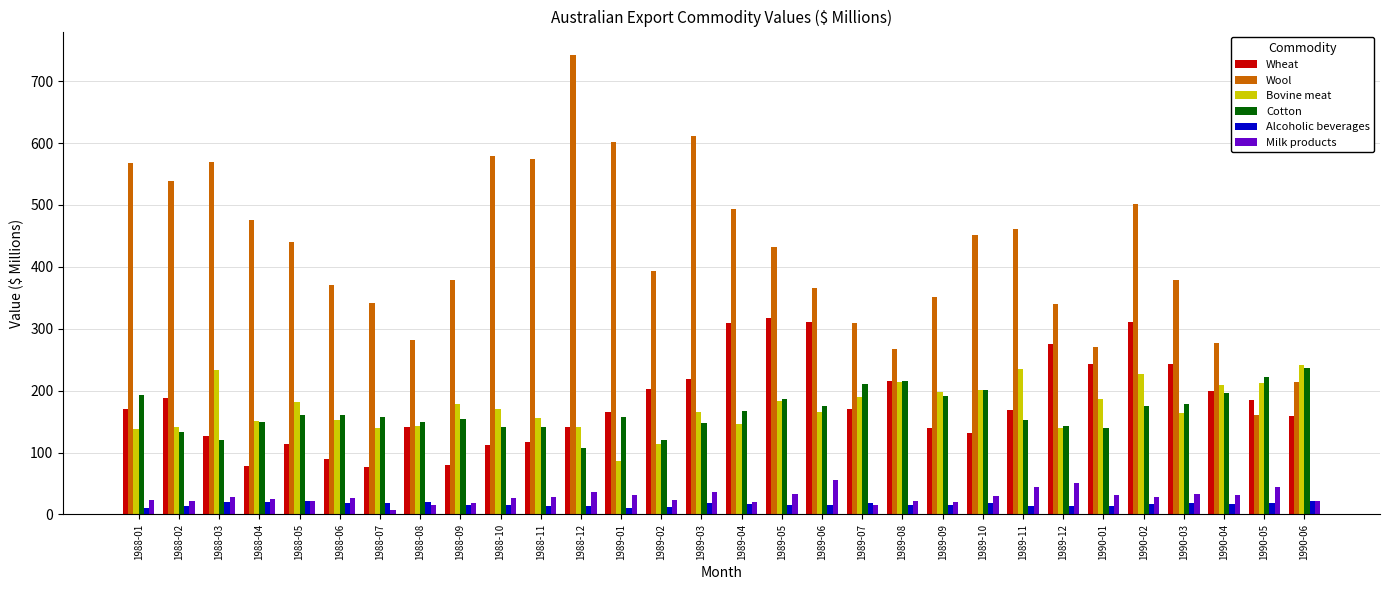

How many series are shown in this chart?

6